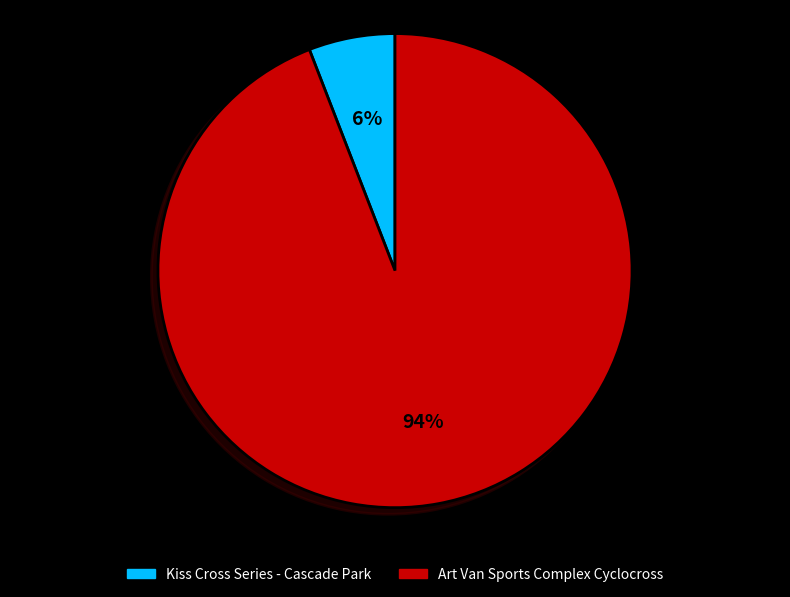

The Kiss Cross Series - Cascade Park slice represents 19% of the pie. True or false?

False